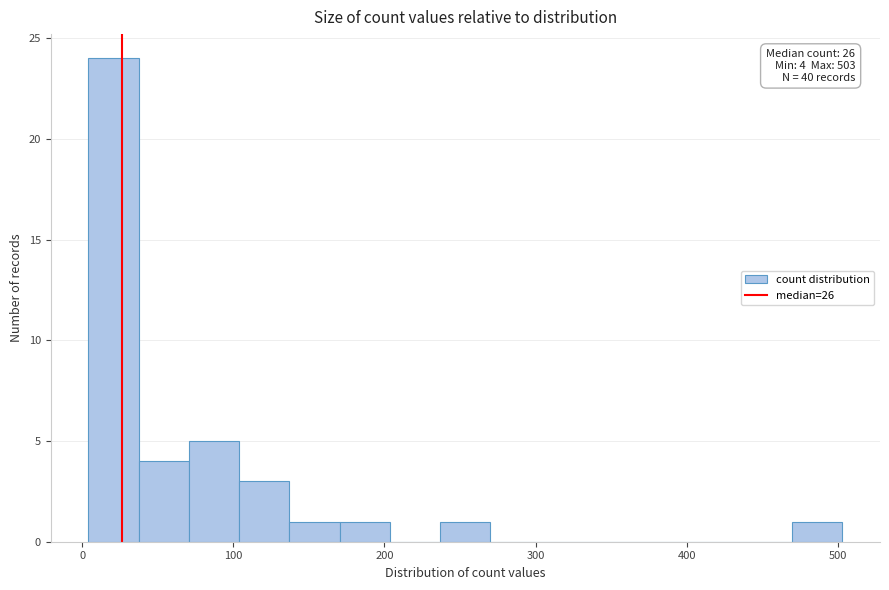

Around what value on the x-axis is the tallest bar? Give the approximate position of its centre, as read against the axis.

20